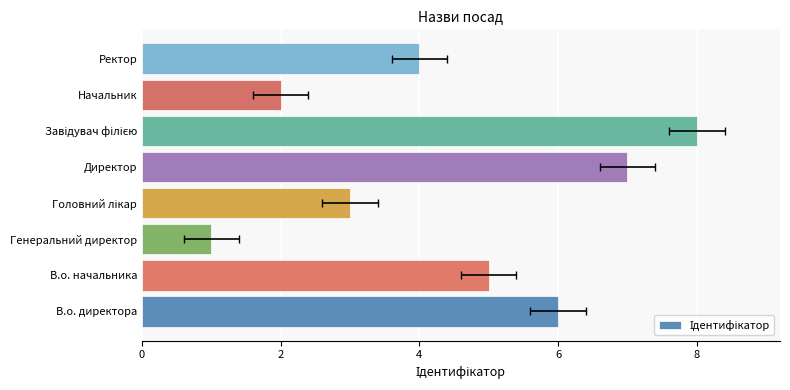

What is the difference between the second highest and minimum values?

6